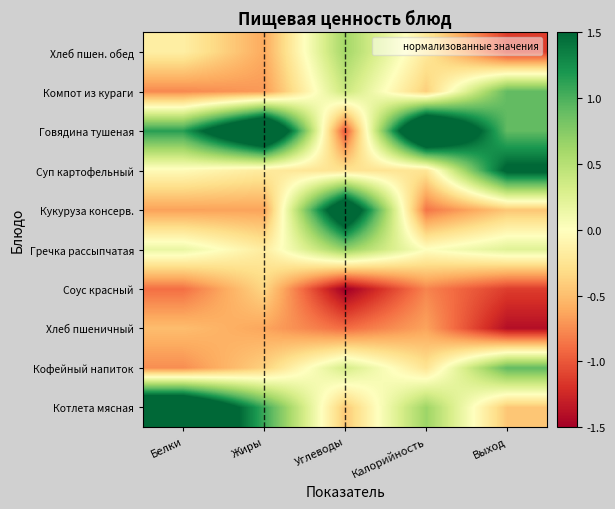

Which category has the lowest value across all series?

Углеводы